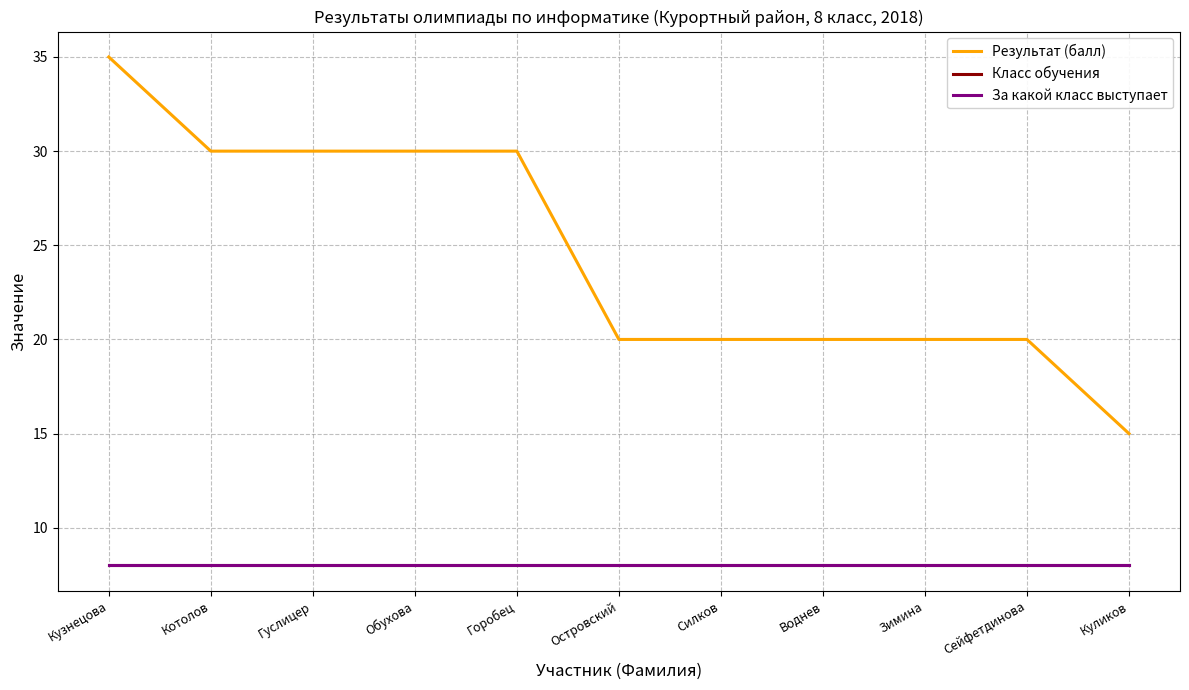

What is the total value across all series at Куликов?

31